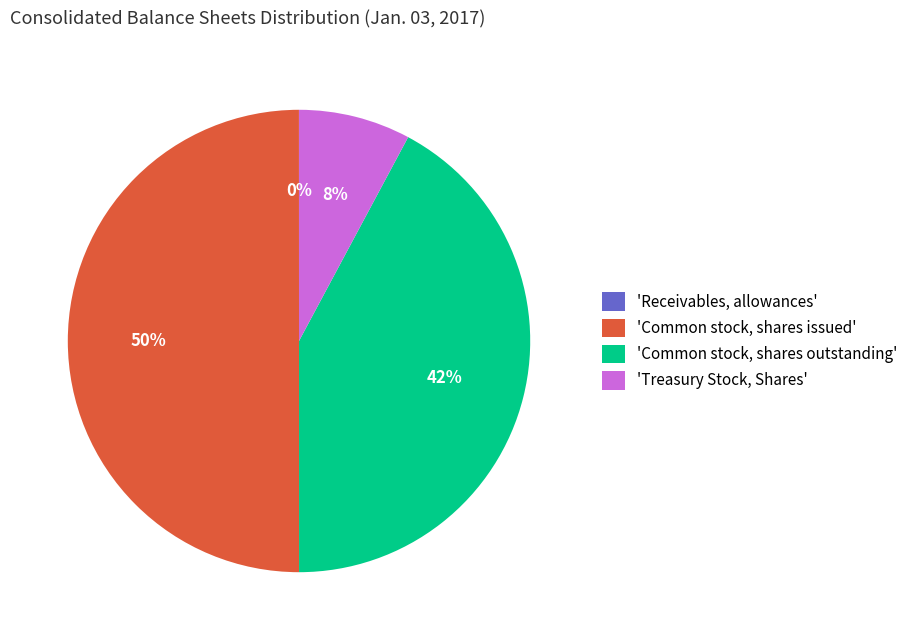

What is the largest slice in the pie chart?

'Common stock, shares issued'